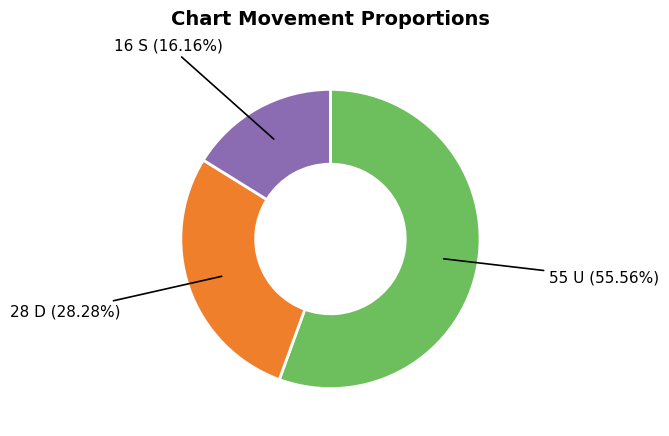

Is there any slice that represents more than half of the pie?

Yes